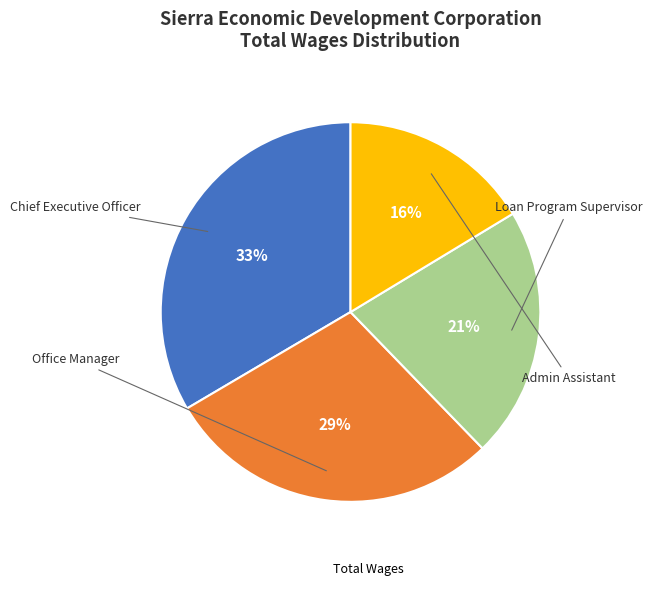

Is there any slice that represents more than half of the pie?

No